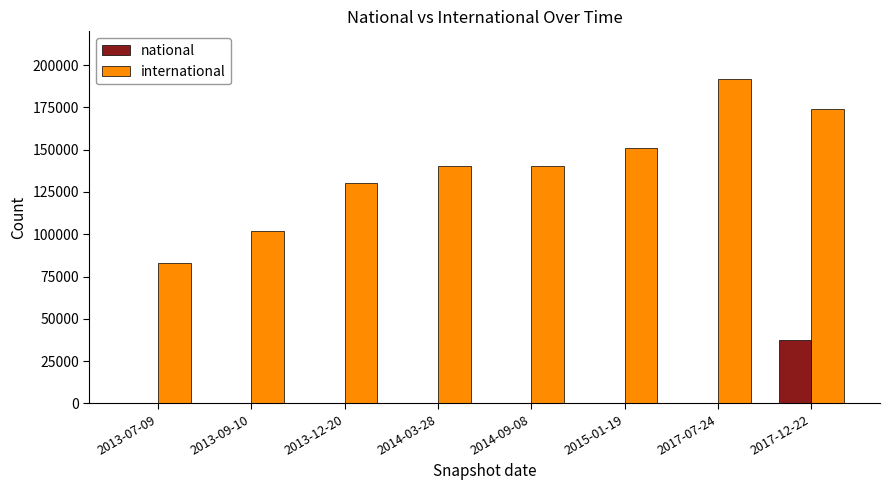

What is the total value across all series at 2014-09-08?

140494